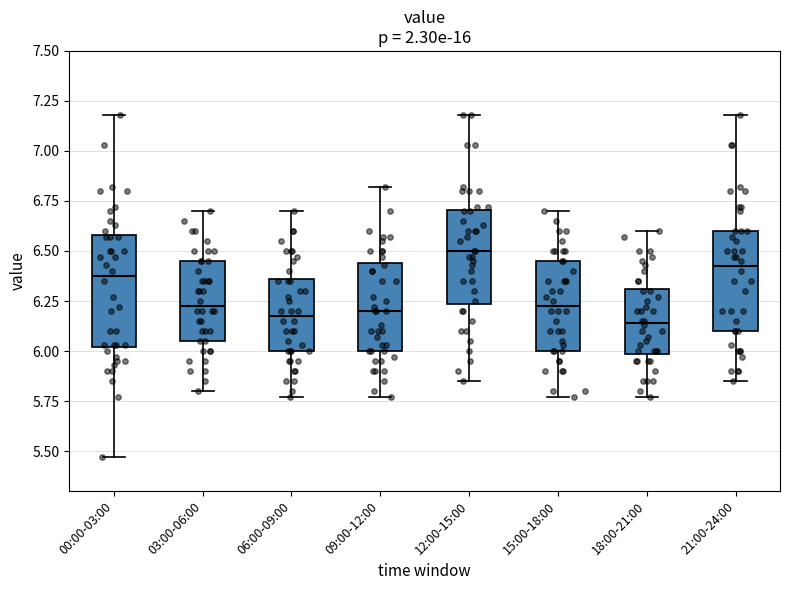

Reading left to right, read every box against the y-axis: the position of its median line, the range the box covers, and the ends of its whiskers. The values are not printed on the chart, so give them approximately, as read against the axis.

00:00-03:00: median 6.40, box 6.00 to 6.60, whiskers 5.45 to 7.20
03:00-06:00: median 6.25, box 6.05 to 6.45, whiskers 5.80 to 6.70
06:00-09:00: median 6.20, box 6.00 to 6.35, whiskers 5.75 to 6.70
09:00-12:00: median 6.20, box 6.00 to 6.45, whiskers 5.75 to 6.80
12:00-15:00: median 6.50, box 6.25 to 6.70, whiskers 5.85 to 7.20
15:00-18:00: median 6.25, box 6.00 to 6.45, whiskers 5.75 to 6.70
18:00-21:00: median 6.15, box 6.00 to 6.30, whiskers 5.75 to 6.60
21:00-24:00: median 6.45, box 6.10 to 6.60, whiskers 5.85 to 7.20